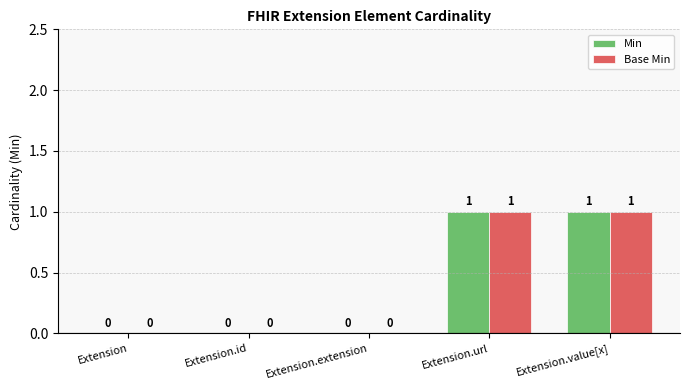

What value does the Min series have at Extension.value[x]?

1